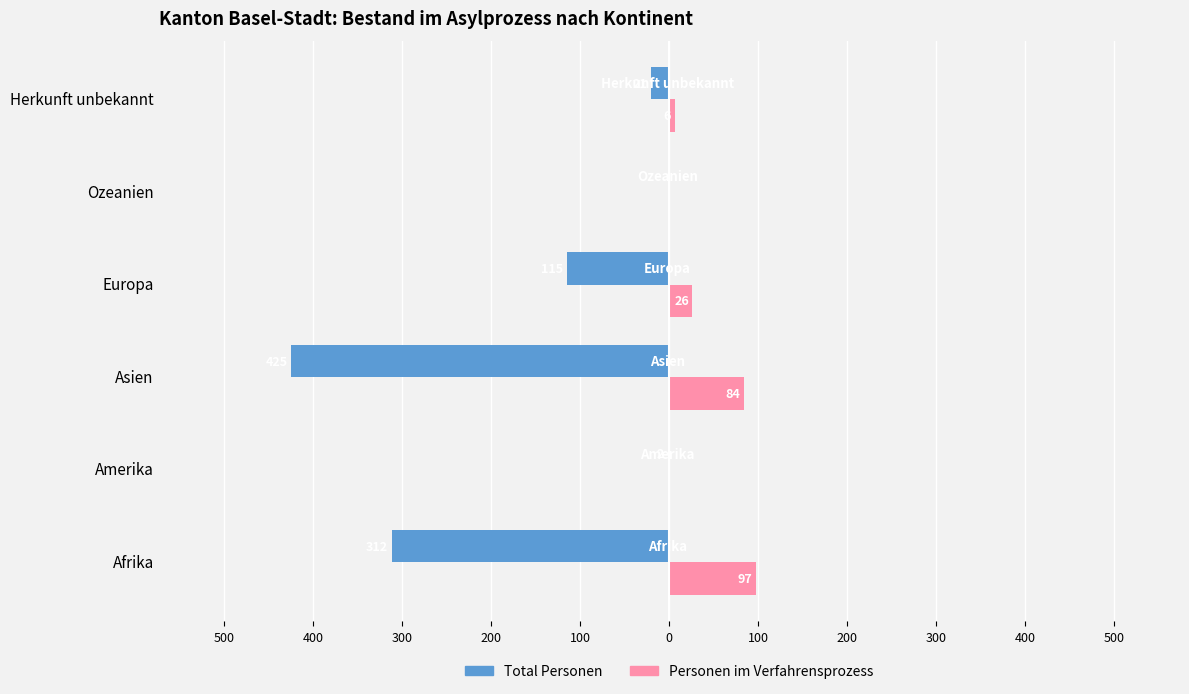

What are all the series names shown in the legend?

Total Personen, Personen im Verfahrensprozess